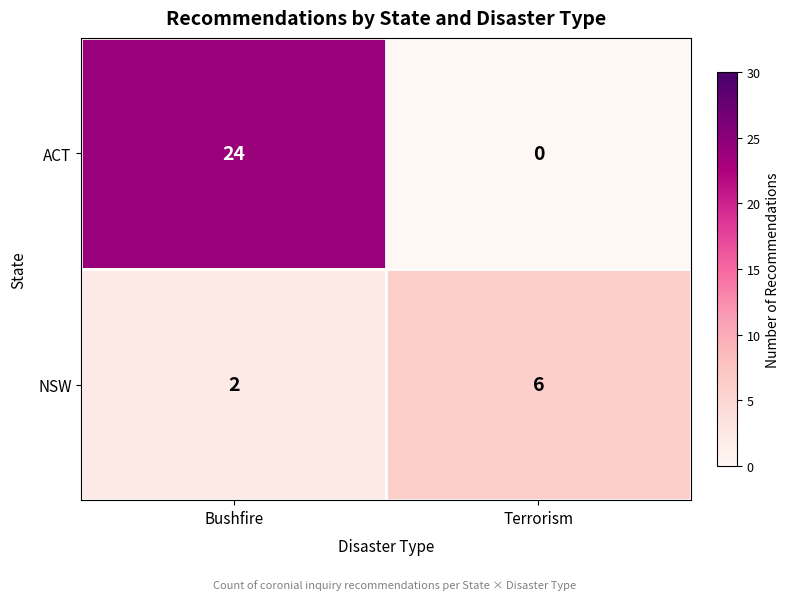

What is the average value of the NSW series?

4